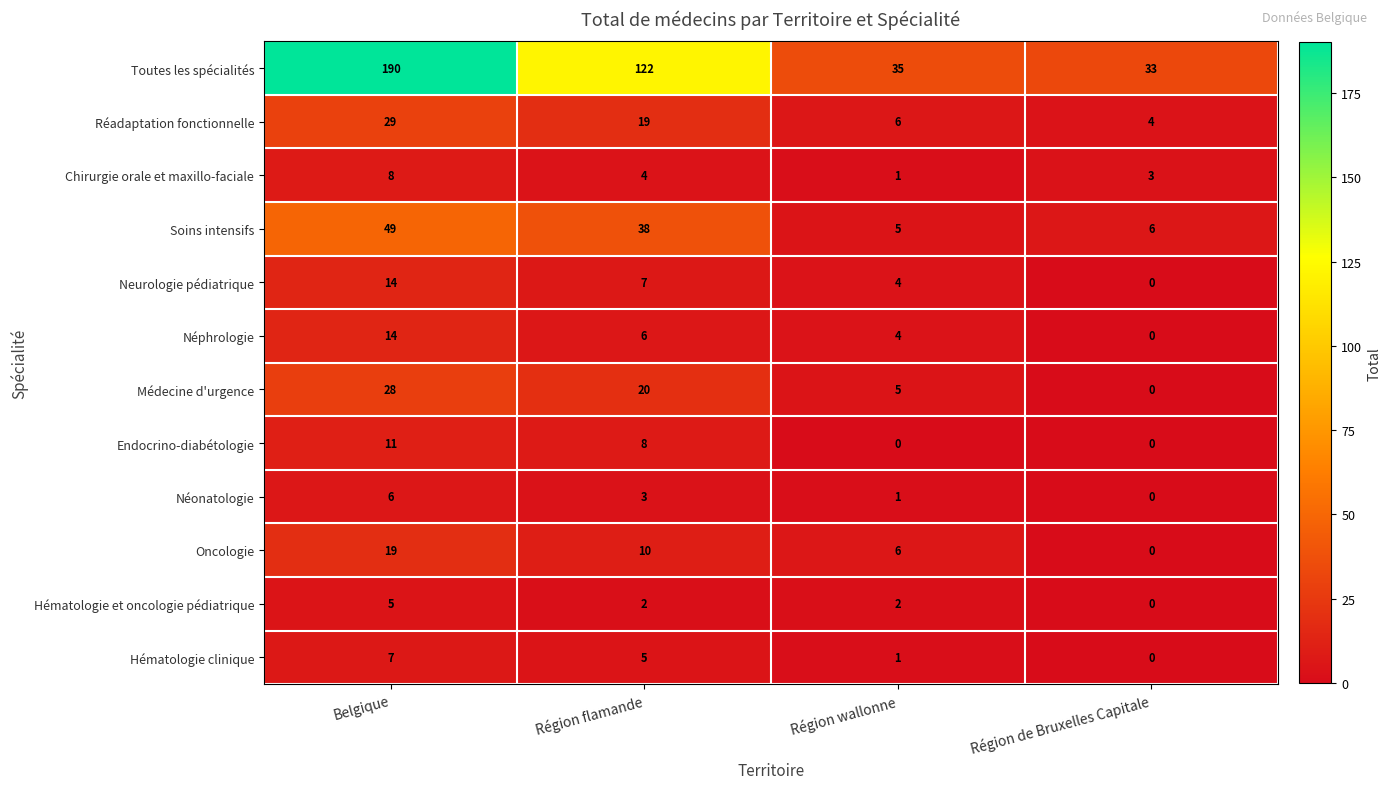

Is it true that Neurologie pédiatrique equals 7 at Région flamande?

True